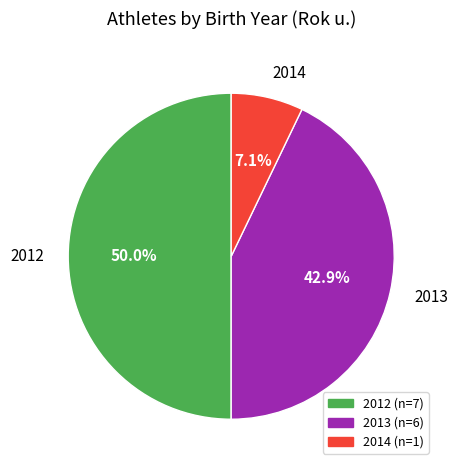

What percentage is the 2014 slice, to the nearest percent?

7%